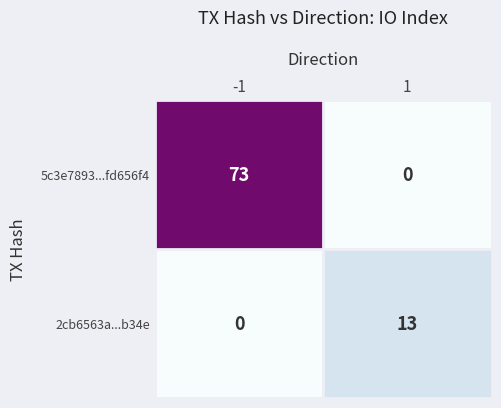

Read the 2cb6563a...b34e value at 1.

13